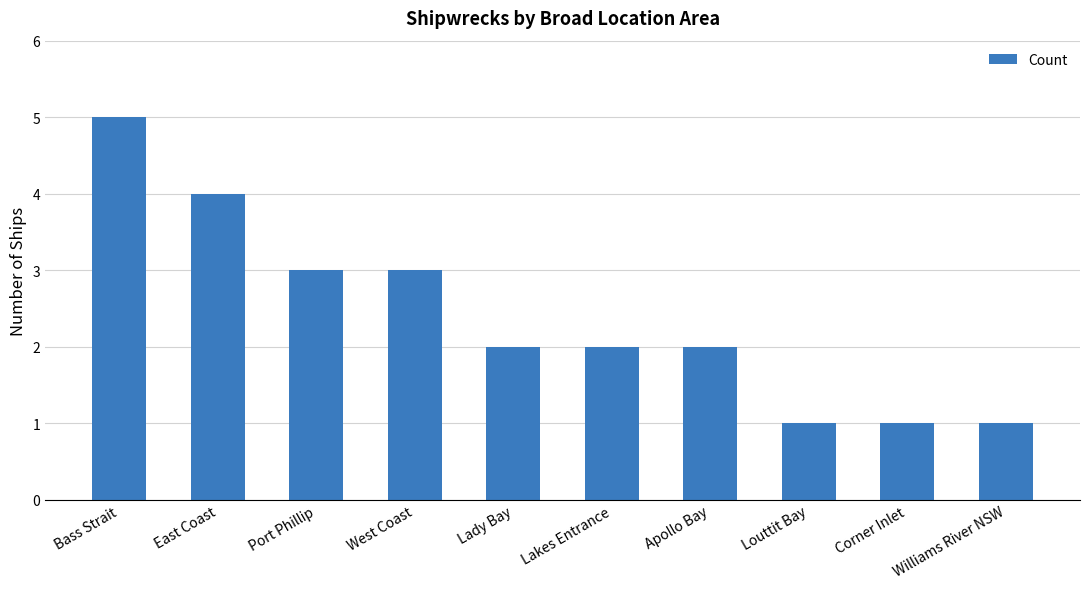

What is the greatest value displayed?

5